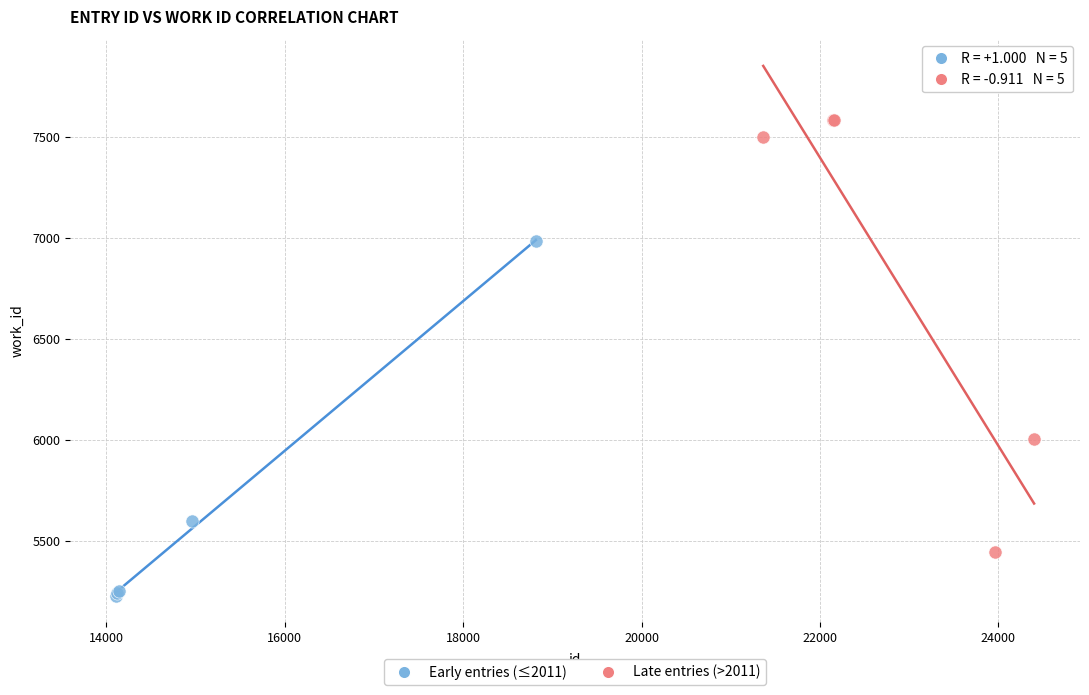

Which series has the widest spread of Y values?

Late entries (>2011)